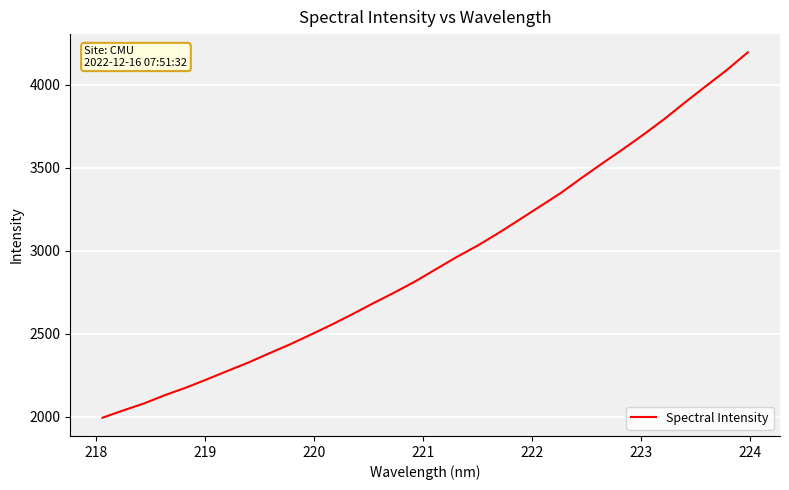

What is the minimum value shown in the chart?

1994.3